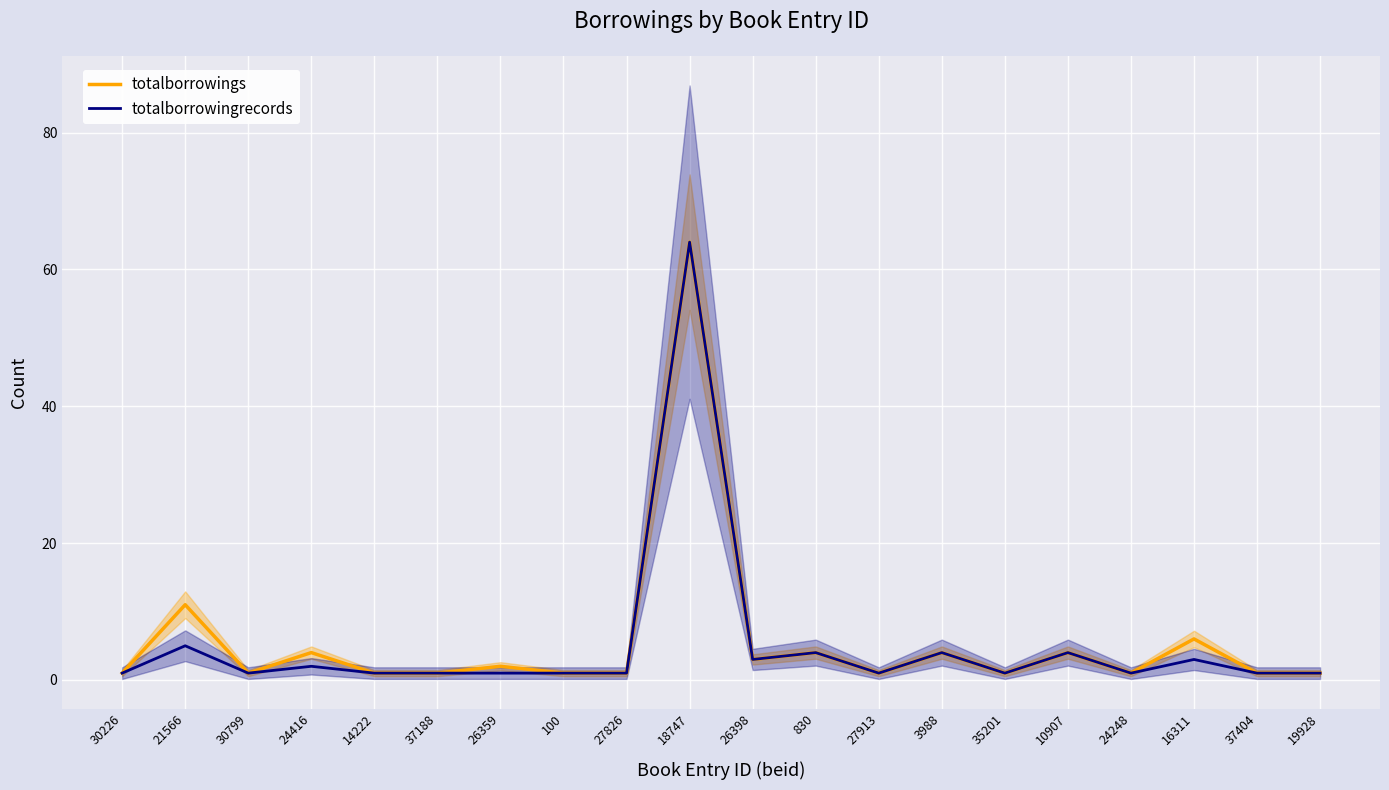

What is the difference between the maximum and minimum values in the totalborrowings series?

63